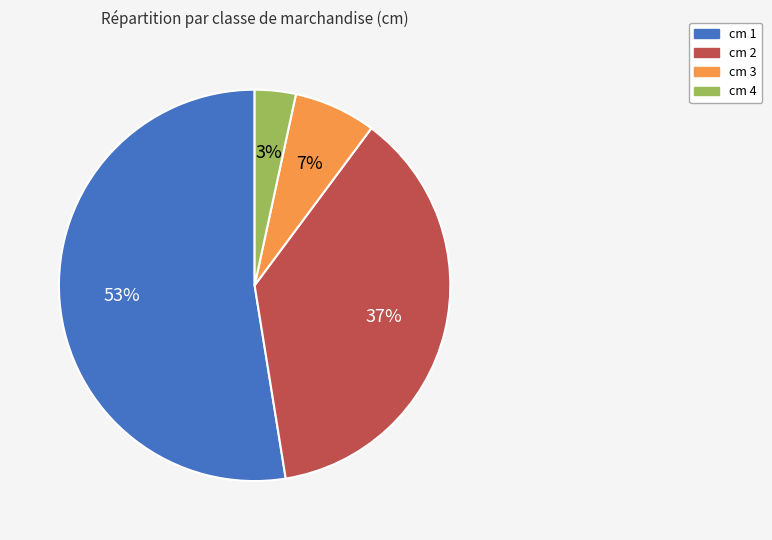

Is there any slice that represents more than half of the pie?

Yes